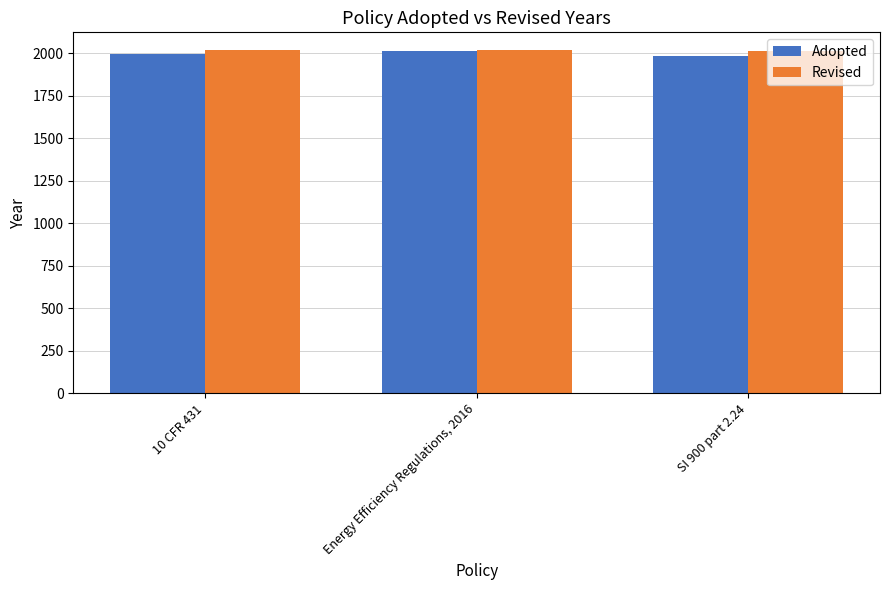

What is the lowest value of the Revised series?

2014